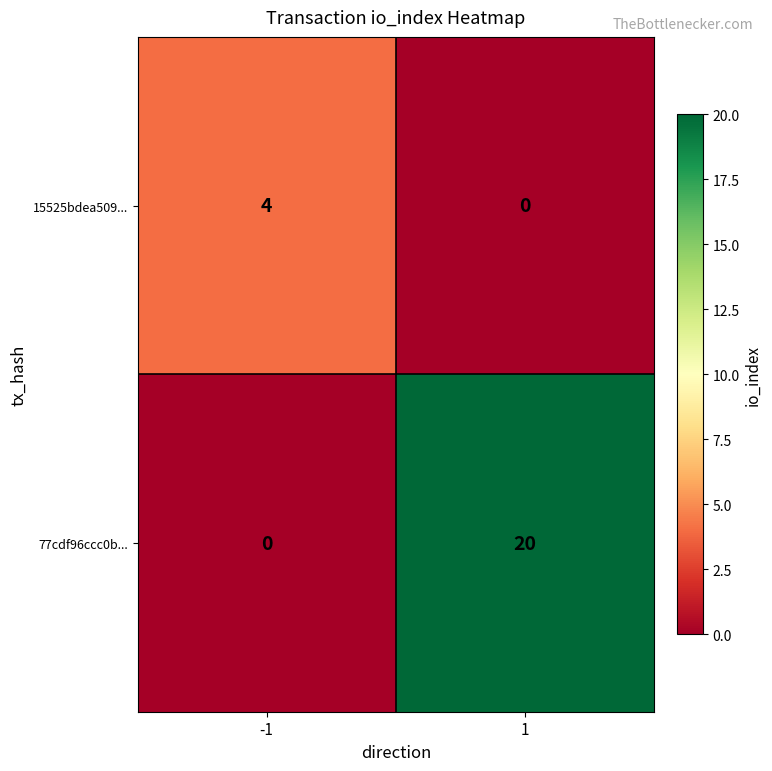

True or false: 77cdf96ccc0b... has a value of -11 at -1.

False